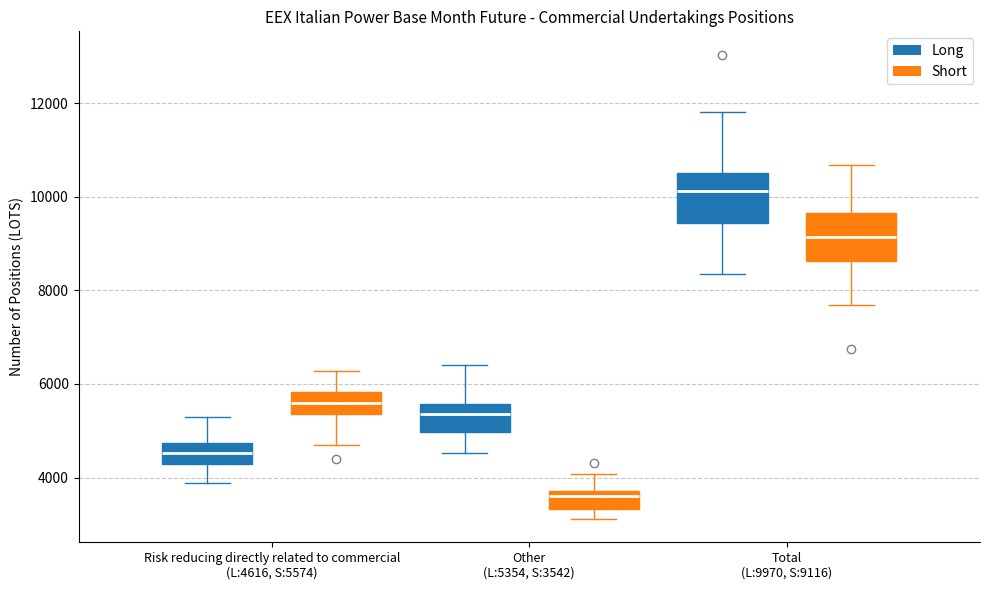

Reading left to right, read every box against the y-axis: the position of its median line, the range the box covers, and the ends of its whiskers. The values are not printed on the chart, so give them approximately, as read against the axis.

Risk reducing directly related to commercial (L:4616, S:5574) (Long): median 4600, box 4200 to 4800, whiskers 3800 to 5400
Risk reducing directly related to commercial (L:4616, S:5574) (Short): median 5600, box 5400 to 5800, whiskers 4600 to 6200
Other (L:5354, S:3542) (Long): median 5400, box 5000 to 5600, whiskers 4600 to 6400
Other (L:5354, S:3542) (Short): median 3600, box 3400 to 3800, whiskers 3200 to 4000
Total (L:9970, S:9116) (Long): median 10200, box 9400 to 10600, whiskers 8400 to 11800
Total (L:9970, S:9116) (Short): median 9200, box 8600 to 9600, whiskers 7600 to 10600